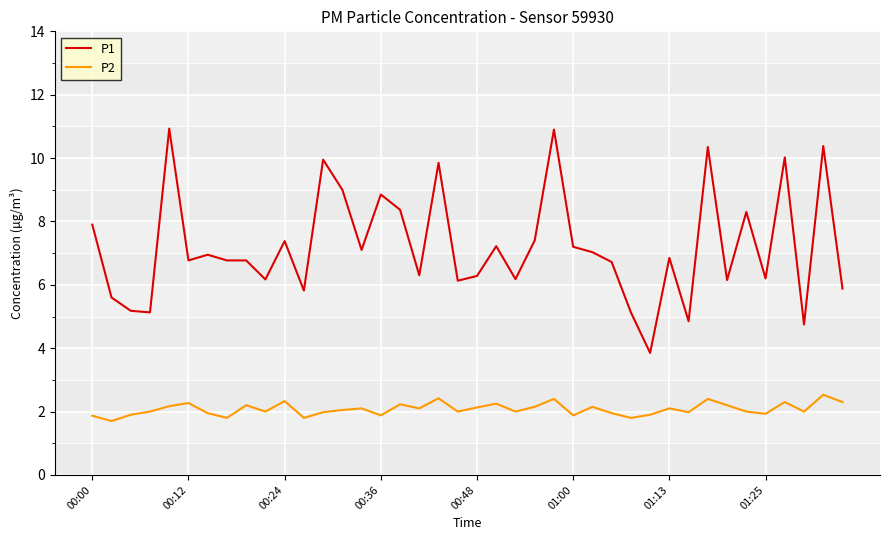

Which series has the largest total across all categories?

P1